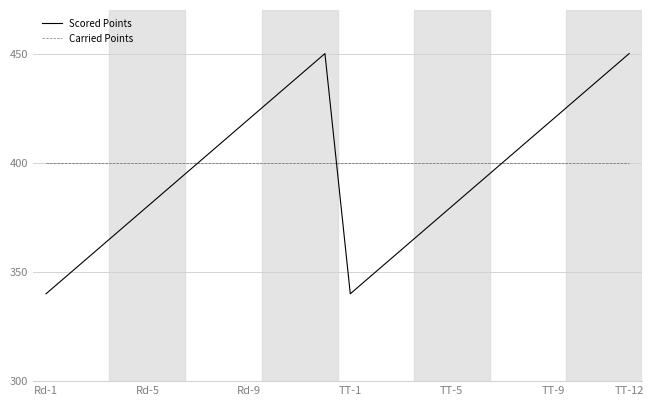

What are all the series names shown in the legend?

Scored Points, Carried Points